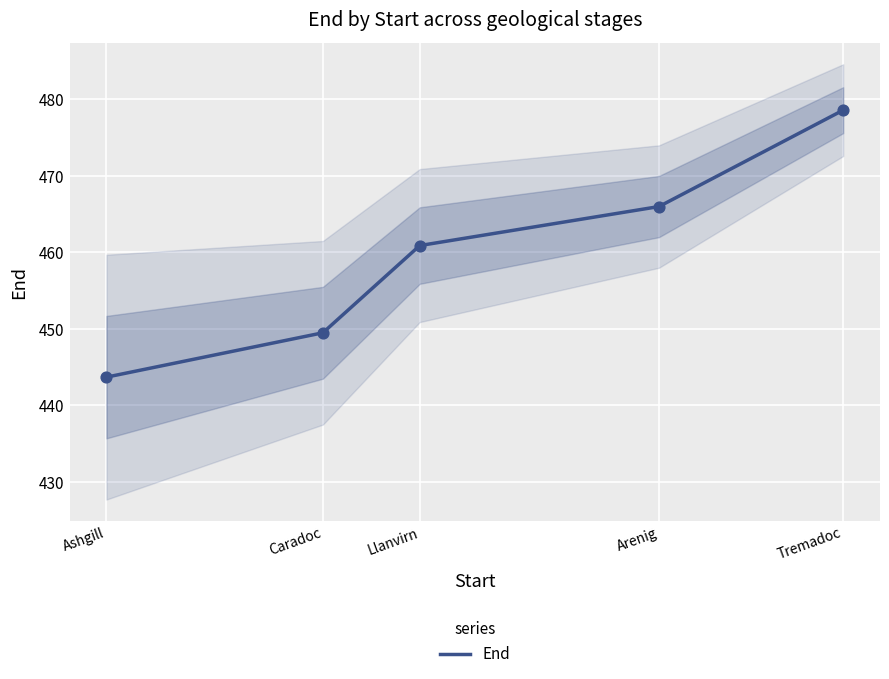

Between Caradoc and Tremadoc, which is larger?

Tremadoc